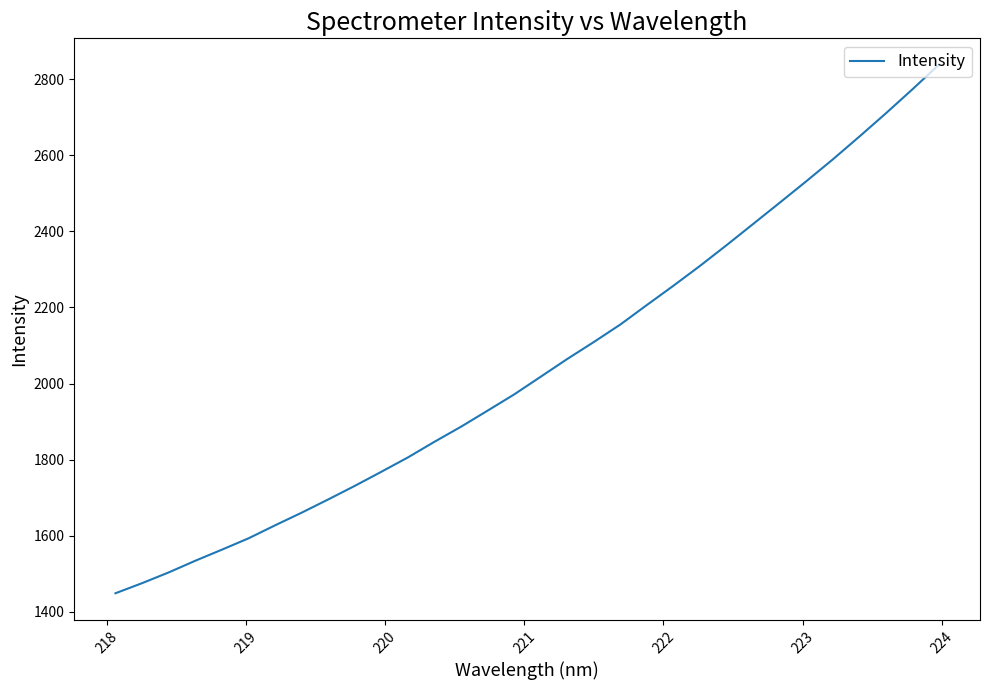

How many lines are shown in the chart?

1